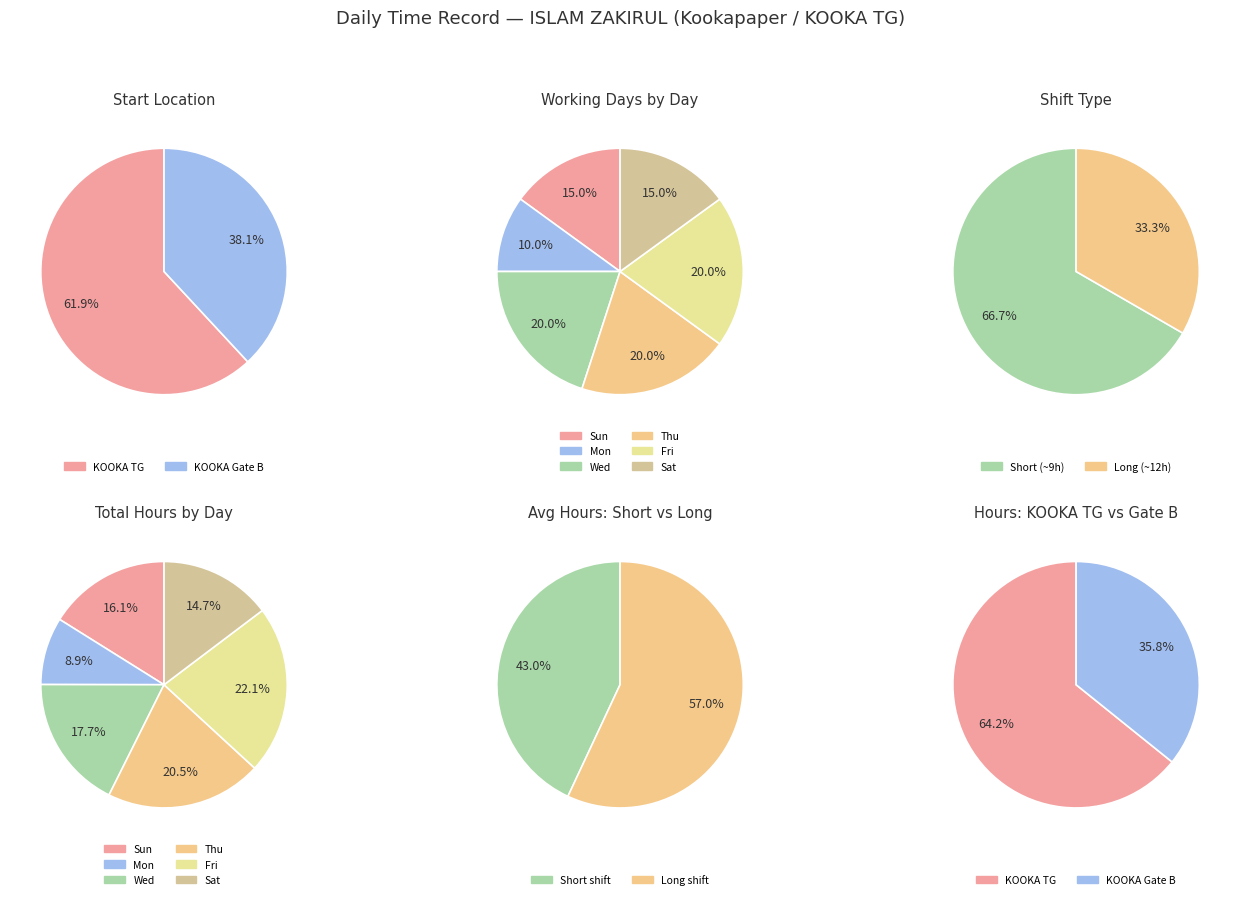

To the nearest percent, what portion does 18 represent?

4%